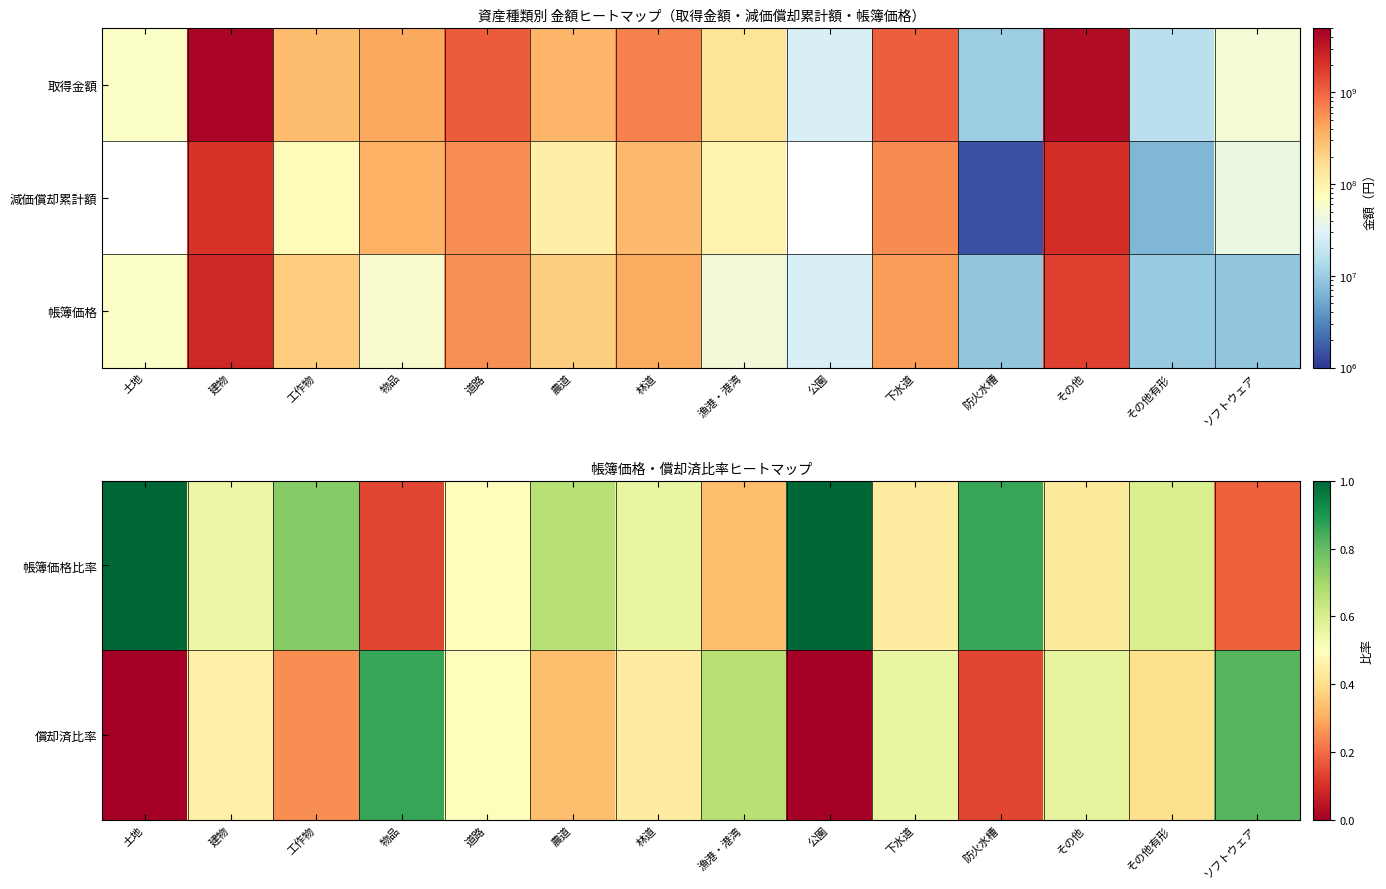

Is the value of 帳簿価格比率 at 物品 greater than the value of 帳簿価格 at 公園?

No